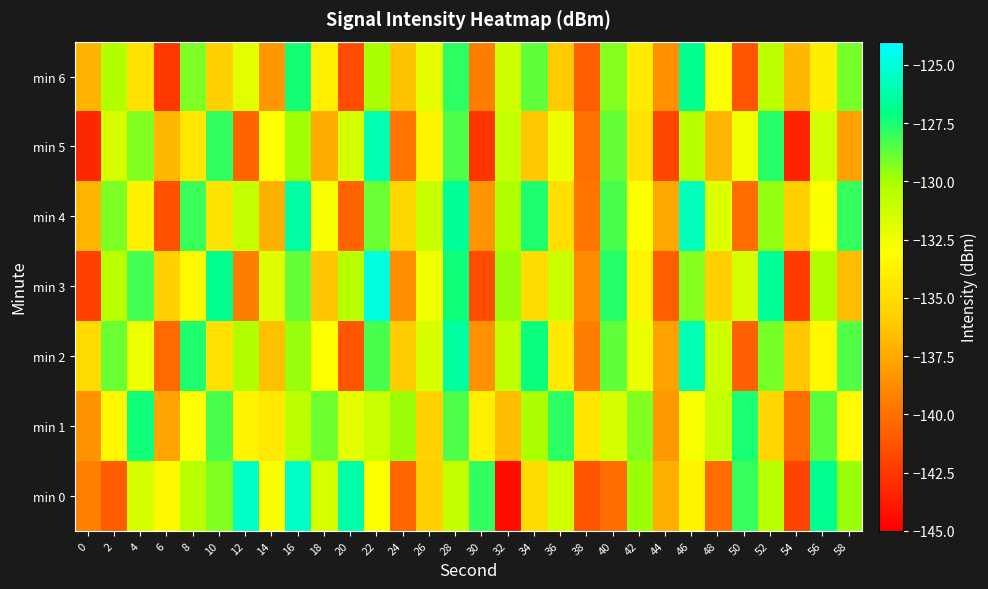

Reading left to right, extract all data points from this chart.

min 0: 0=-139.3	2=-140.9	4=-131.6	6=-133.3	8=-130.5	10=-129.3	12=-125.5	14=-132.8	16=-125.5	18=-131.6	20=-126.3	22=-132.9	24=-140.5	26=-135.7	28=-131.0	30=-127.9	32=-144.3	34=-135.1	36=-131.4	38=-141.3	40=-140.2	42=-129.8	44=-137.3	46=-133.5	48=-140.2	50=-128.0	52=-130.5	54=-142.0	56=-126.9	58=-129.7
min 1: 0=-138.5	2=-133.4	4=-127.4	6=-137.8	8=-133.0	10=-128.3	12=-133.6	14=-134.2	16=-130.7	18=-129.0	20=-132.1	22=-131.2	24=-129.8	26=-135.6	28=-128.4	30=-133.9	32=-136.7	34=-130.1	36=-127.8	38=-134.5	40=-131.6	42=-129.3	44=-138.2	46=-132.7	48=-130.9	50=-127.5	52=-135.4	54=-140.1	56=-128.6	58=-133.2
min 2: 0=-135.1	2=-128.9	4=-132.4	6=-140.3	8=-127.6	10=-134.8	12=-130.2	14=-136.5	16=-129.7	18=-133.1	20=-141.2	22=-128.3	24=-135.9	26=-131.7	28=-126.4	30=-138.6	32=-130.8	34=-127.2	36=-134.1	38=-139.5	40=-128.7	42=-132.3	44=-137.8	46=-125.9	48=-131.3	50=-140.7	52=-129.1	54=-136.2	56=-133.4	58=-128.5
min 3: 0=-142.1	2=-130.6	4=-128.2	6=-135.7	8=-133.3	10=-126.8	12=-139.4	14=-131.9	16=-128.8	18=-136.3	20=-130.4	22=-124.9	24=-138.7	26=-132.5	28=-127.3	30=-141.6	32=-129.8	34=-135.1	36=-131.2	38=-138.9	40=-127.7	42=-133.6	44=-140.8	46=-129.4	48=-135.8	50=-131.5	52=-126.6	54=-142.3	56=-130.3	58=-136.7
min 4: 0=-136.9	2=-129.2	4=-133.7	6=-141.4	8=-128.1	10=-134.6	12=-130.9	14=-137.2	16=-126.3	18=-132.8	20=-140.5	22=-128.9	24=-135.3	26=-131.1	28=-126.7	30=-138.4	32=-130.2	34=-127.6	36=-134.9	38=-139.7	40=-128.3	42=-133.0	44=-137.5	46=-125.7	48=-131.8	50=-140.2	52=-129.6	54=-135.7	56=-132.9	58=-128.0
min 5: 0=-143.2	2=-131.7	4=-129.3	6=-136.8	8=-134.4	10=-127.9	12=-140.5	14=-133.0	16=-129.9	18=-137.4	20=-131.5	22=-126.0	24=-139.8	26=-133.6	28=-128.4	30=-142.7	32=-130.9	34=-136.2	36=-132.3	38=-140.0	40=-128.8	42=-134.7	44=-141.9	46=-130.5	48=-136.9	50=-132.6	52=-127.7	54=-143.4	56=-131.4	58=-137.8
min 6: 0=-137.0	2=-130.3	4=-134.8	6=-142.5	8=-129.2	10=-135.7	12=-132.0	14=-138.3	16=-127.4	18=-133.9	20=-141.6	22=-130.0	24=-136.4	26=-132.2	28=-127.8	30=-139.5	32=-131.3	34=-128.7	36=-136.0	38=-140.8	40=-129.4	42=-134.1	44=-138.6	46=-126.8	48=-132.9	50=-141.3	52=-130.7	54=-136.8	56=-134.0	58=-129.1